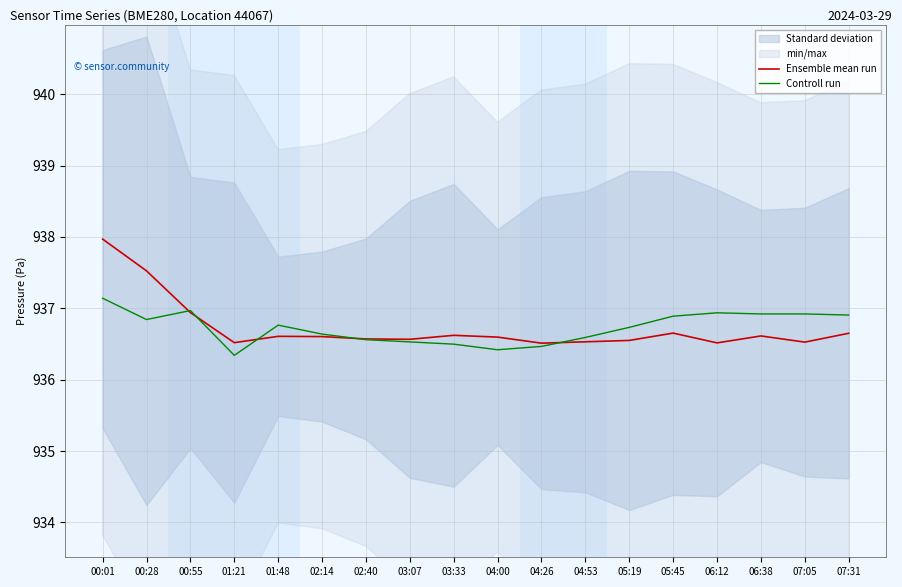

Between 00:28 and 05:45, which series saw the biggest shift?

Ensemble mean run